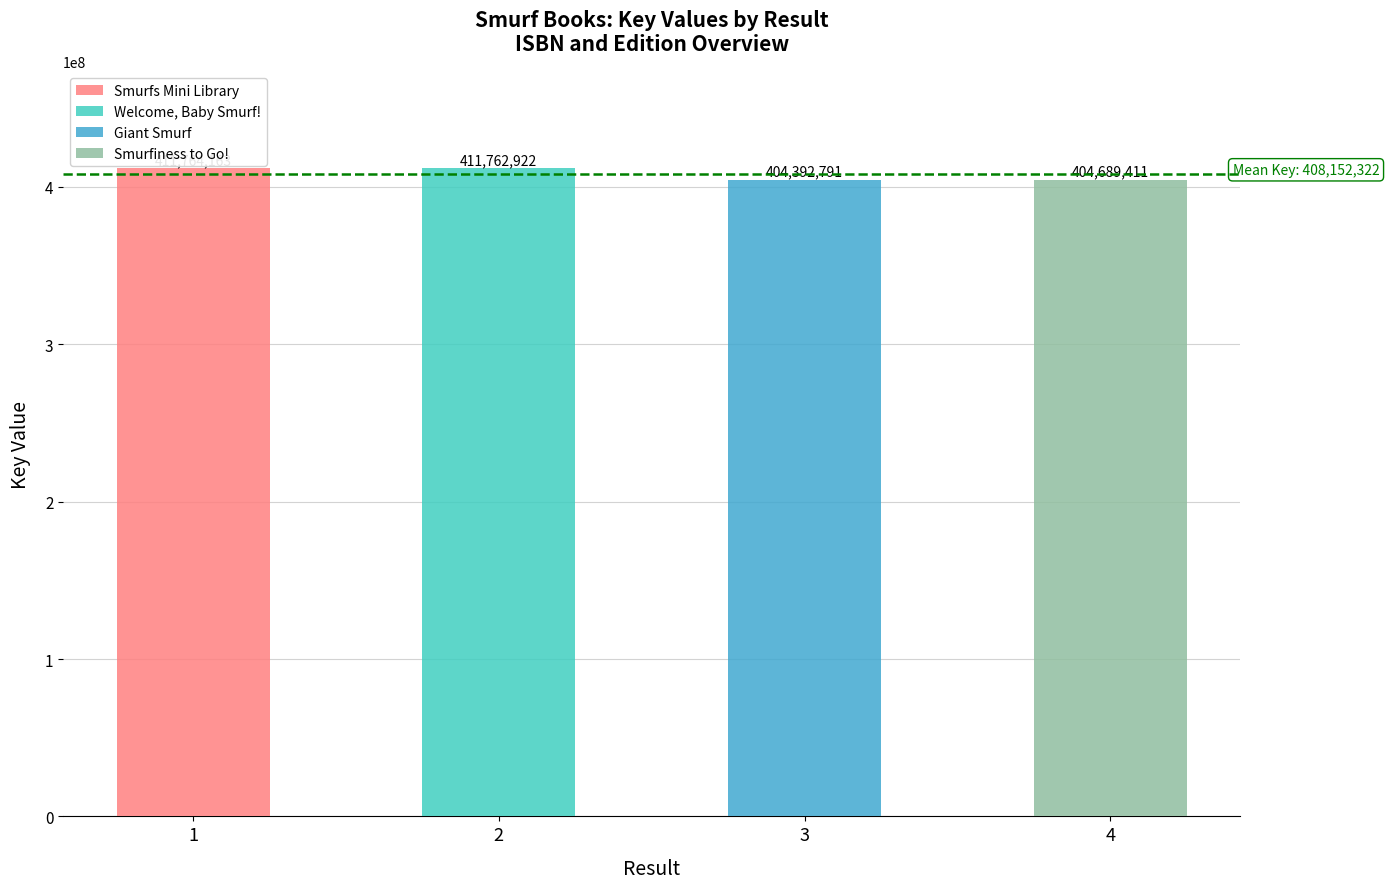

What value does the data have at 1?

411764163